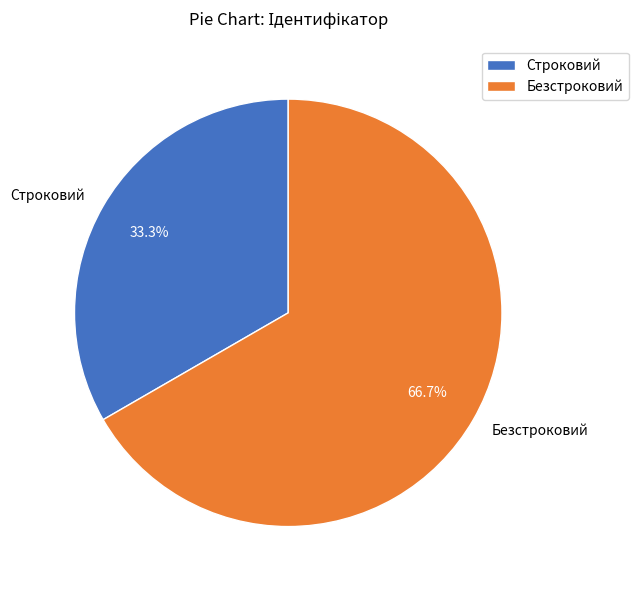

What portion of the pie excludes Строковий?

66.7%